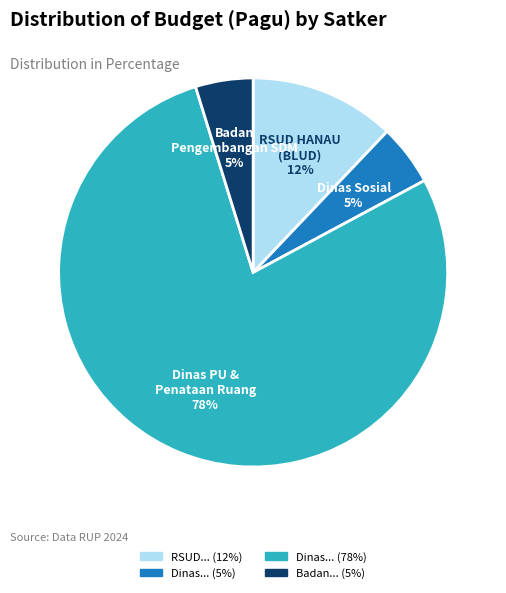

Does any single category account for the majority?

Yes